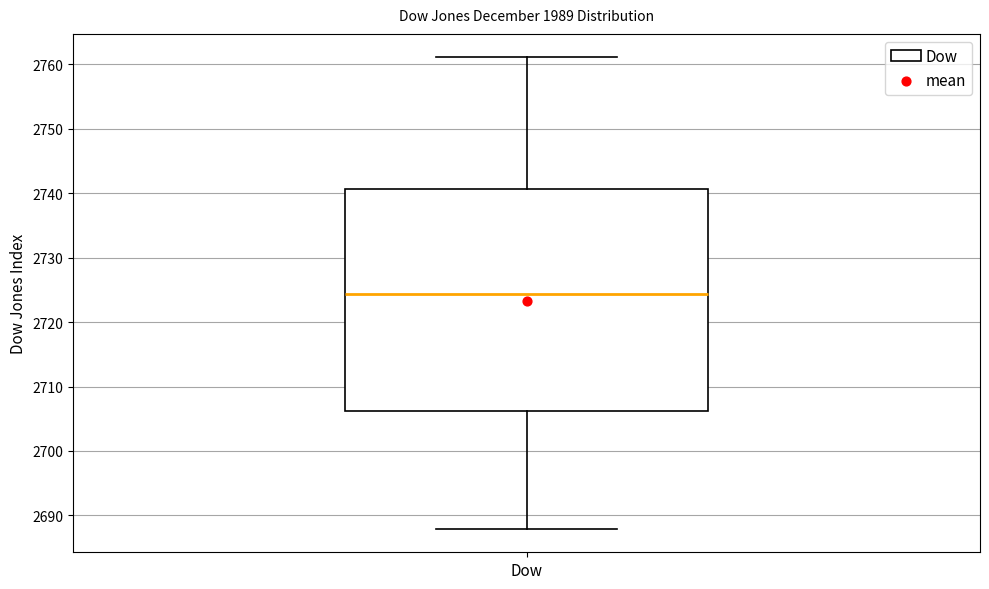

Read this box plot against the y-axis: the position of the median line, the range covered by the box, and the ends of both whiskers. The values are not printed on the chart, so give them approximately, as read against the axis.

median 2724, box 2706 to 2741, whiskers 2688 to 2761